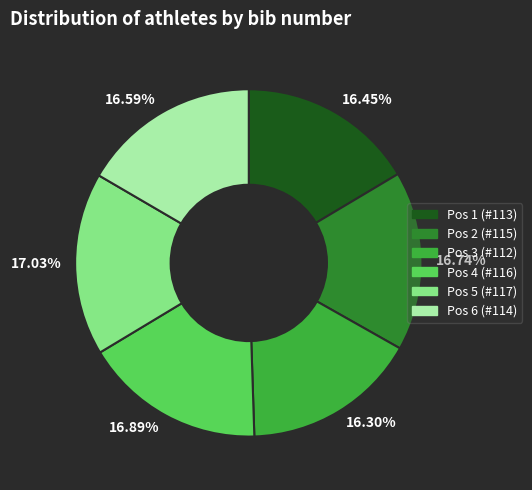

Approximately how many times larger is the value at 16.45% compared to 16.59%?

1.0